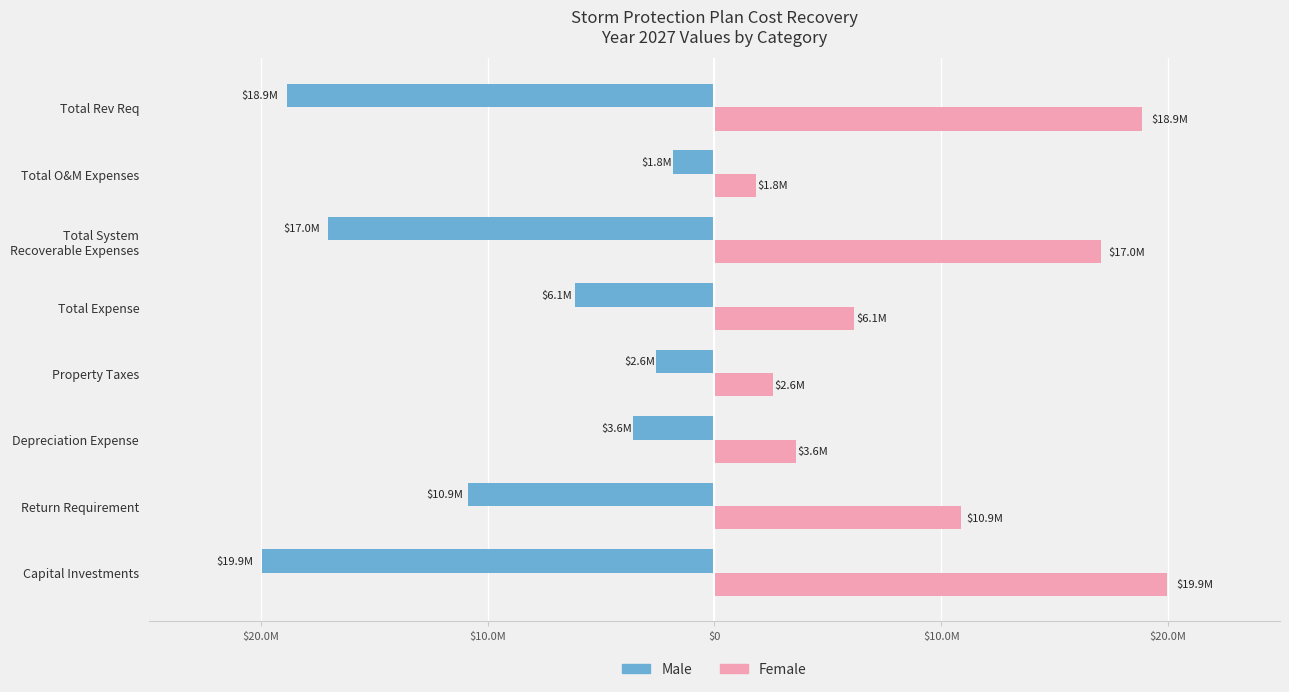

What is the value of the Male bar at the 3rd from the left?

-3576224.0